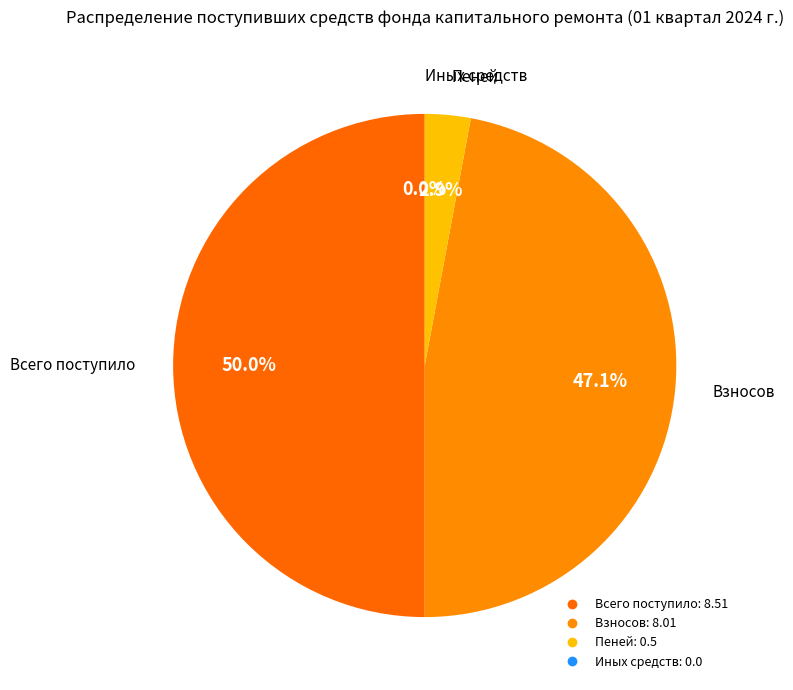

How many segments does this pie chart have?

4